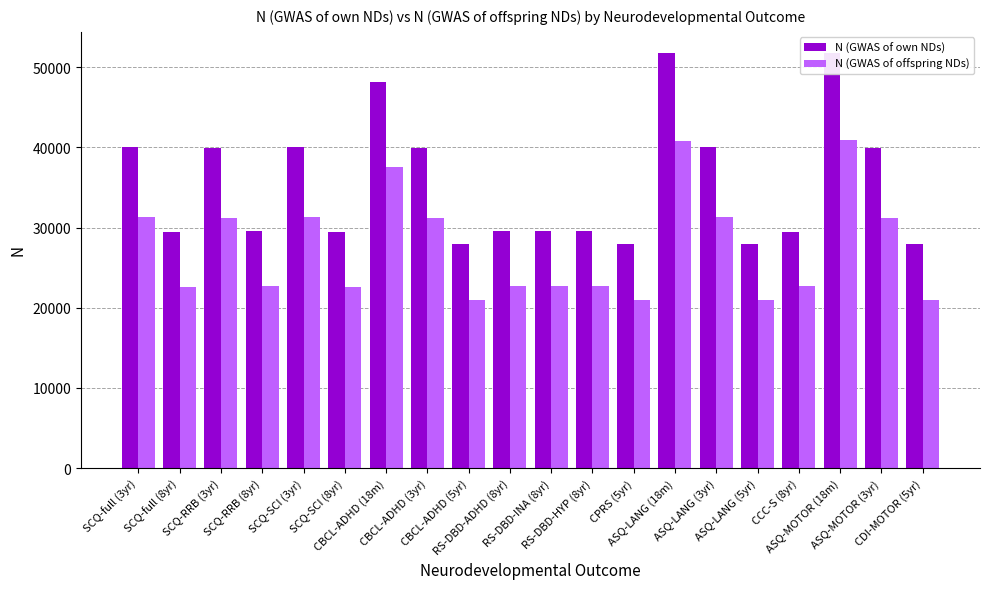

What is the label of the 10th bar from the right?

RS-DBD-INA (8yr)